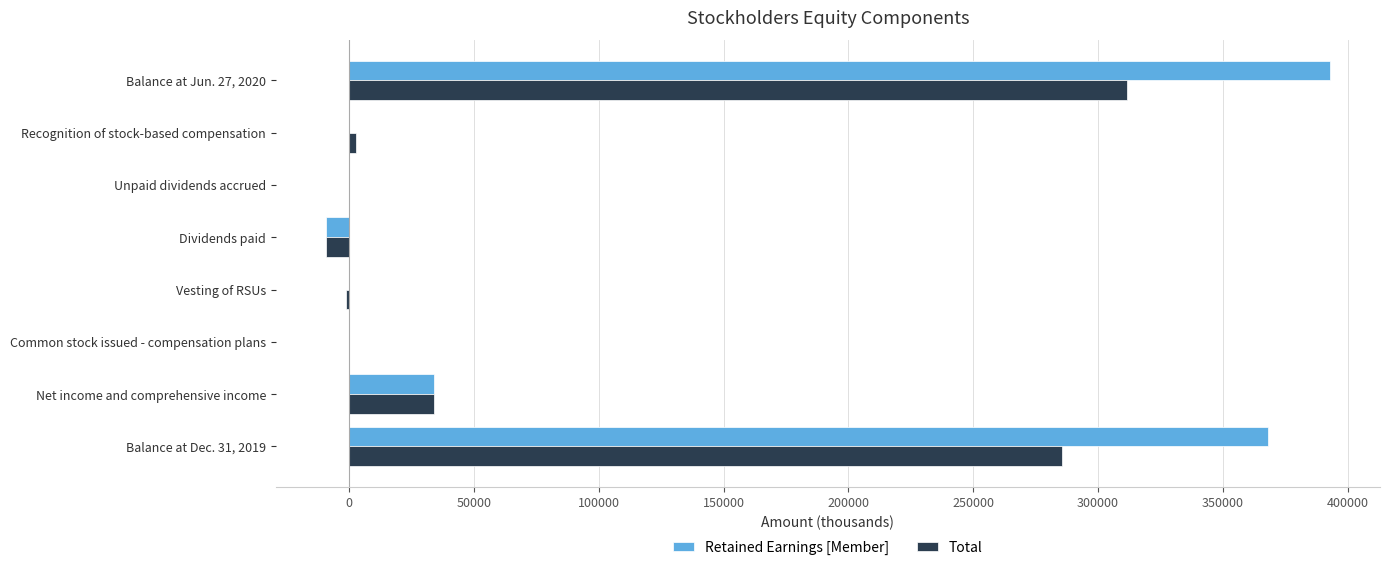

At which category is the sum across all series the highest?

Balance at Jun. 27, 2020